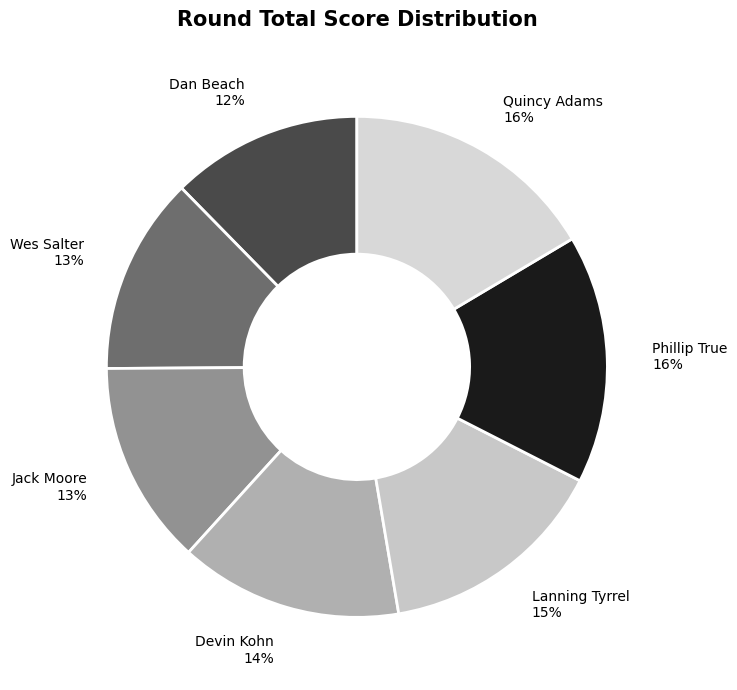

To the nearest percent, what is the average slice percentage?

14%